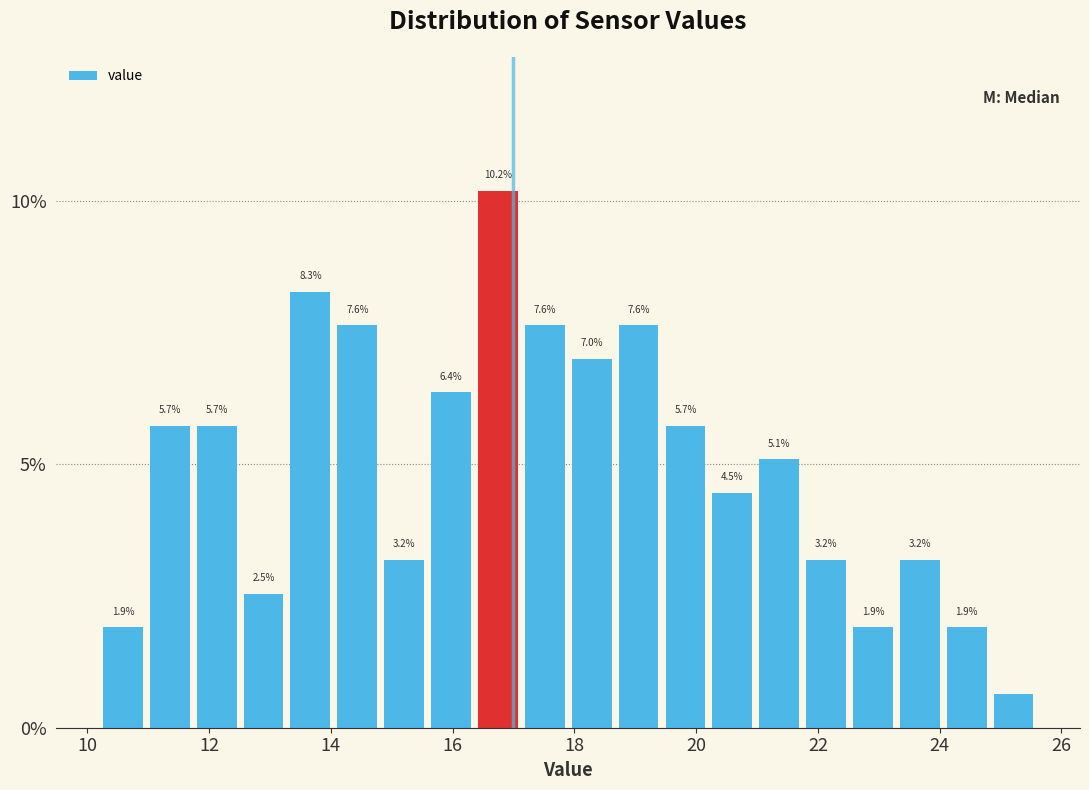

Read against the x-axis, roughly where is the centre of the tallest bar?

16.8